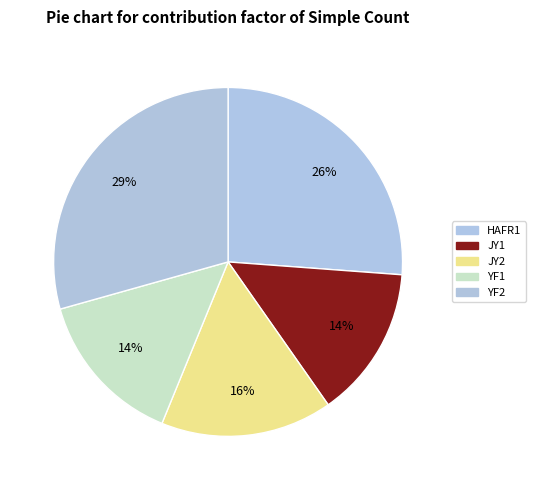

Is JY2 the majority of the pie?

No